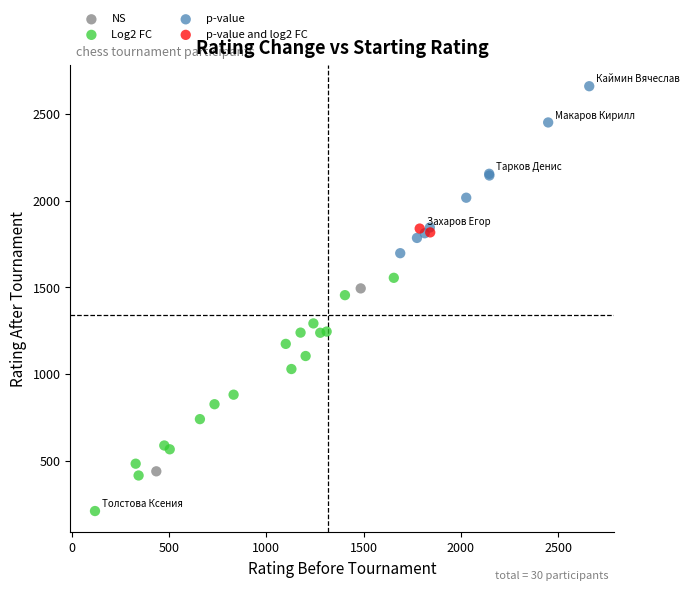

What are all the series names shown in the legend?

NS, Log2 FC, p-value, p-value and log2 FC